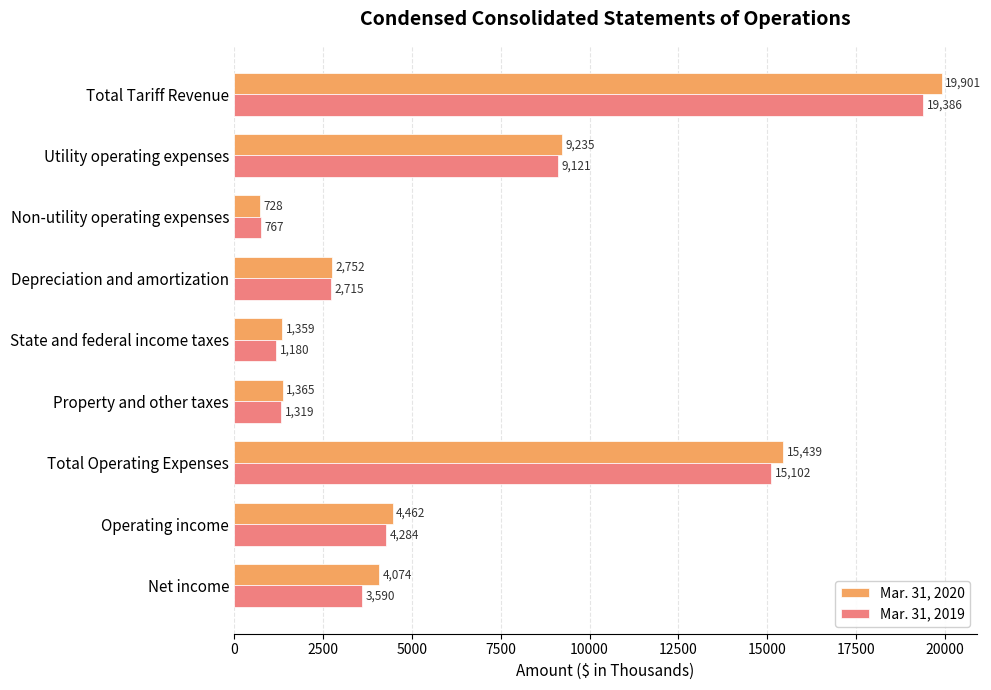

What is the approximate value of Mar. 31, 2020 at Depreciation and amortization, to the nearest 10?

2750